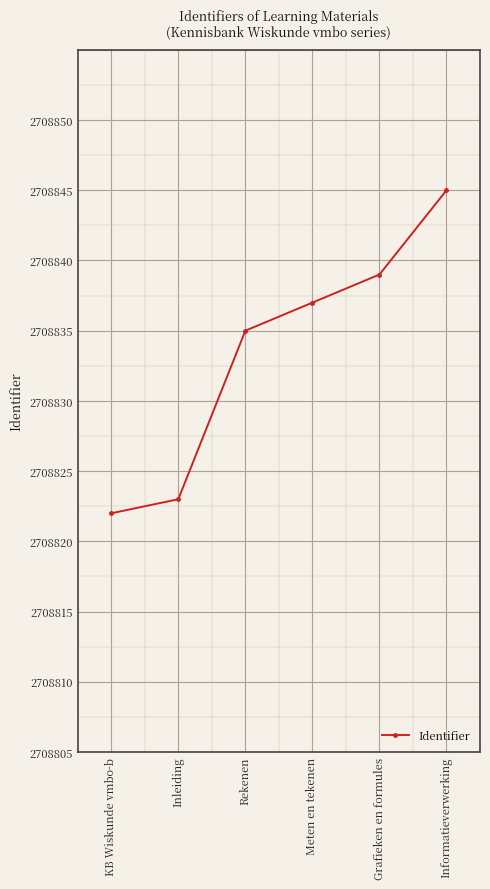

Does the chart have visible grid lines?

Yes